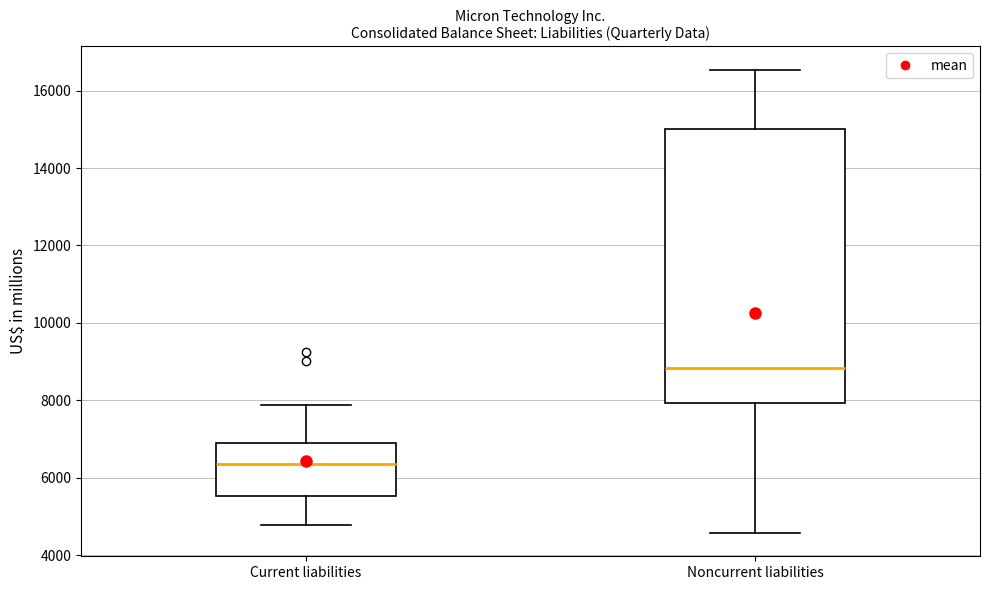

Reading left to right, read every box against the y-axis: the position of its median line, the range the box covers, and the ends of its whiskers. The values are not printed on the chart, so give them approximately, as read against the axis.

Current liabilities: median 6400, box 5600 to 6800, whiskers 4800 to 7800
Noncurrent liabilities: median 8800, box 8000 to 15000, whiskers 4600 to 16600